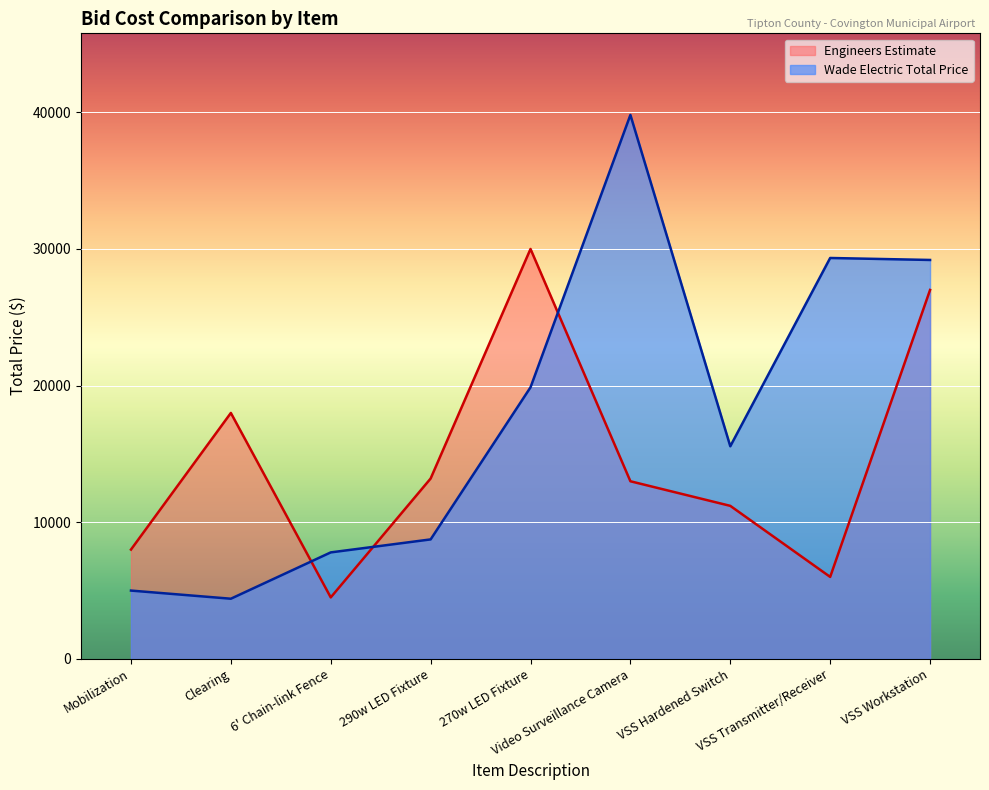

How many interior local peaks (higher than both neighbors) does the data have?

2